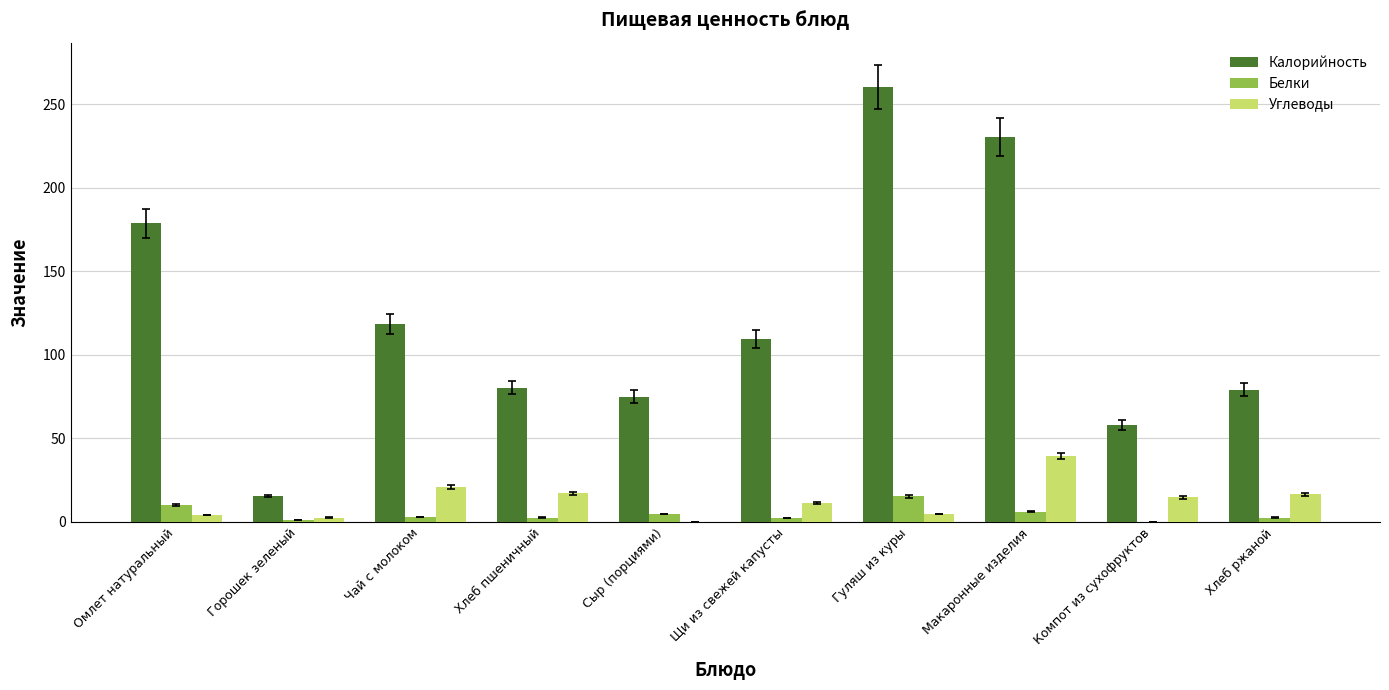

Is the value of Белки at Макаронные изделия greater than the value of Калорийность at Горошек зеленый?

No